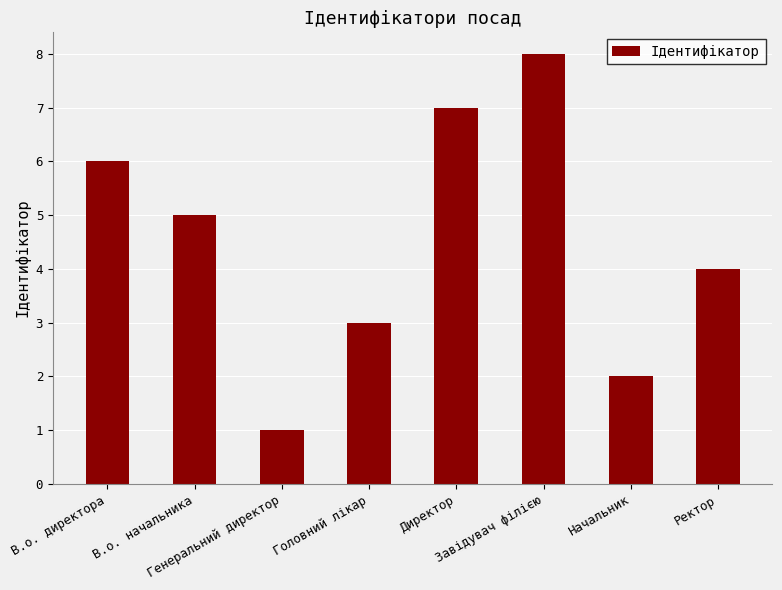

What is the minimum value shown in the chart?

1